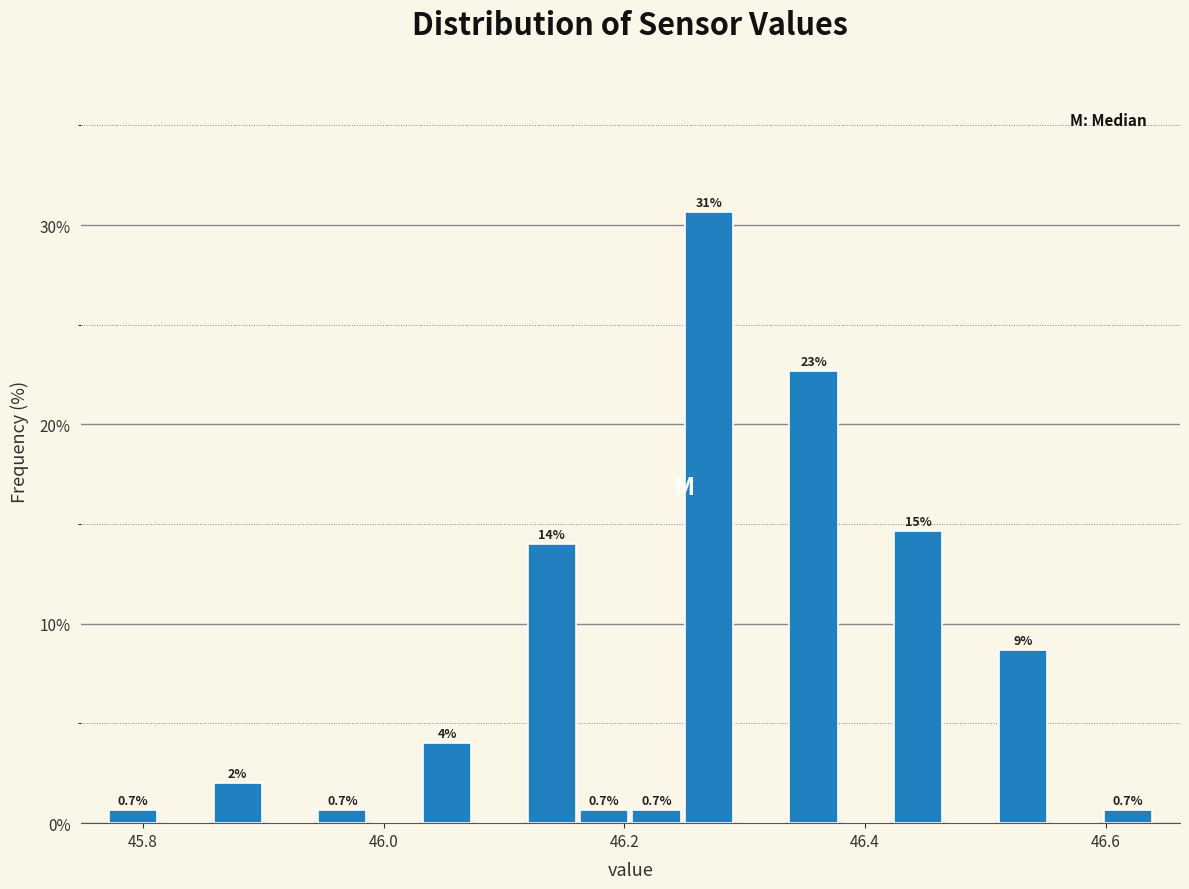

Read against the x-axis, roughly where is the centre of the tallest bar?

46.28